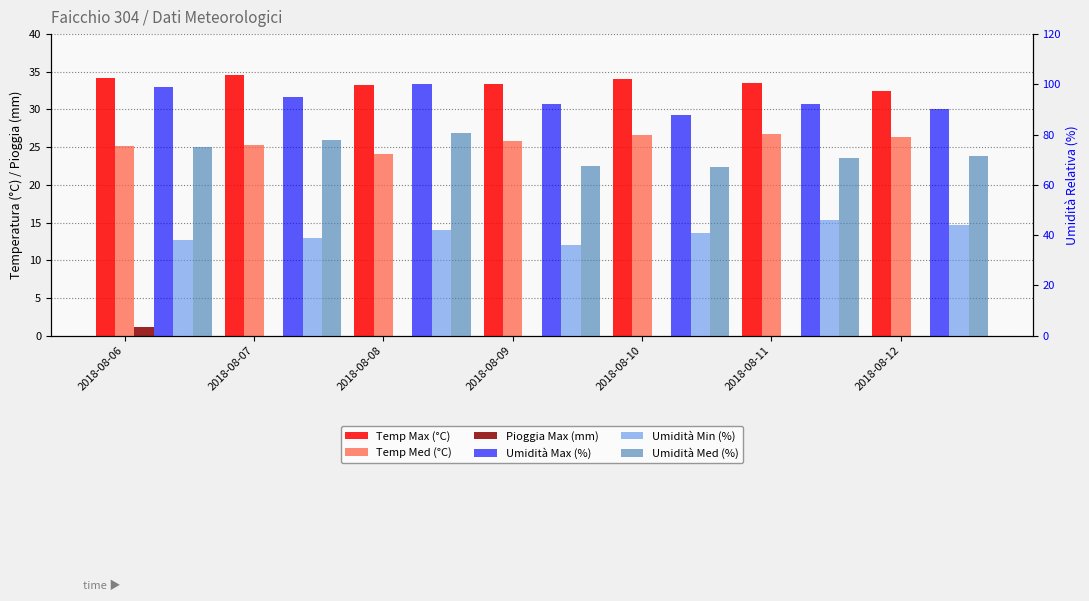

At which category is the sum across all series the highest?

2018-08-08